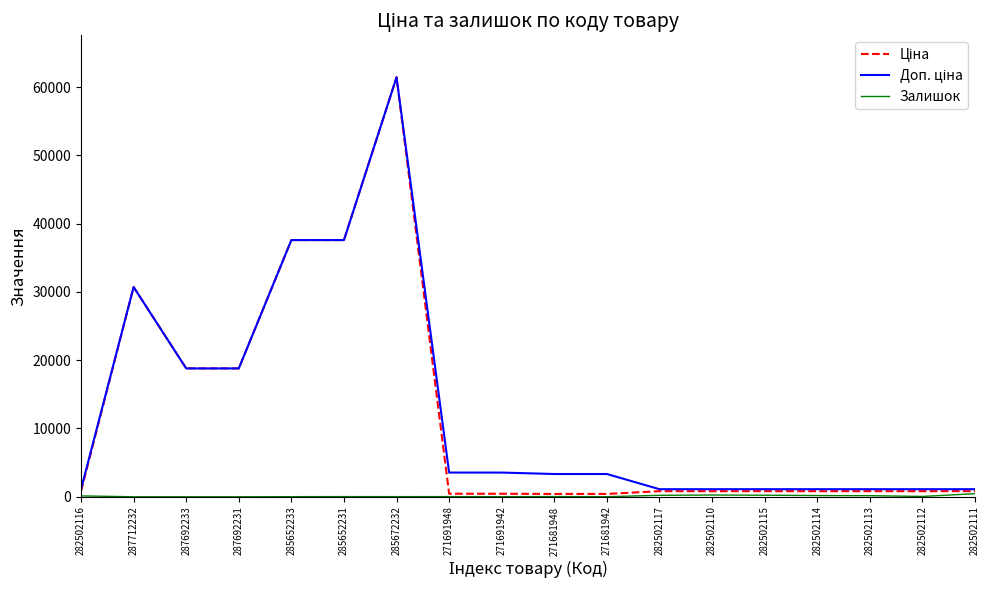

What is the maximum value shown in the chart?

61434.3